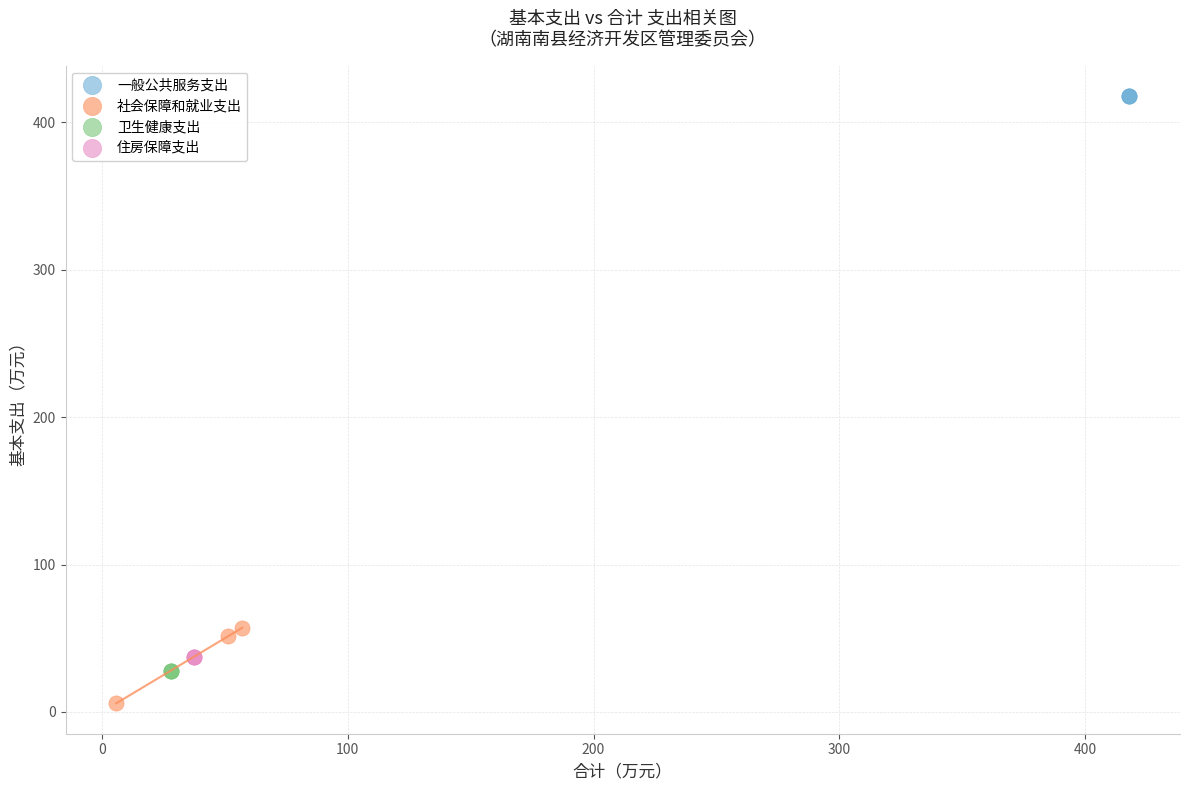

Which series reaches the maximum Y coordinate?

一般公共服务支出